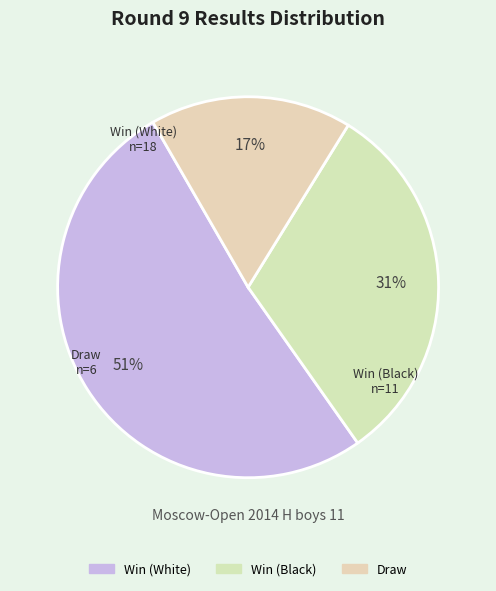

Between Win (Black) and Draw, which is larger?

Win (Black)